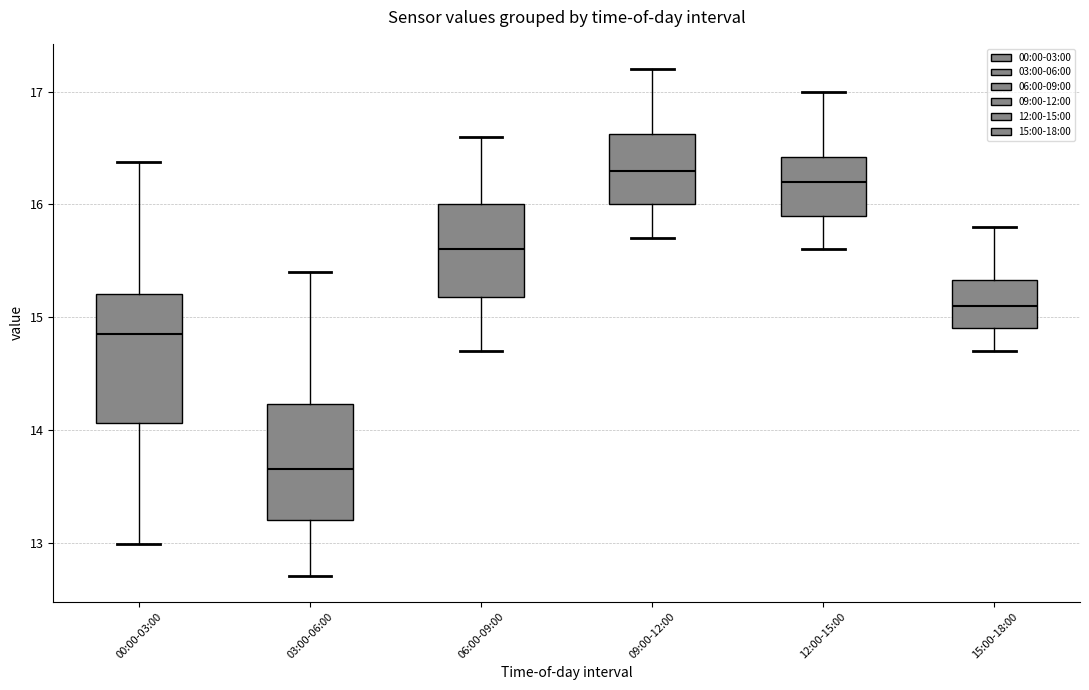

Which box is the tallest, from its lower edge to its upper edge?

00:00-03:00